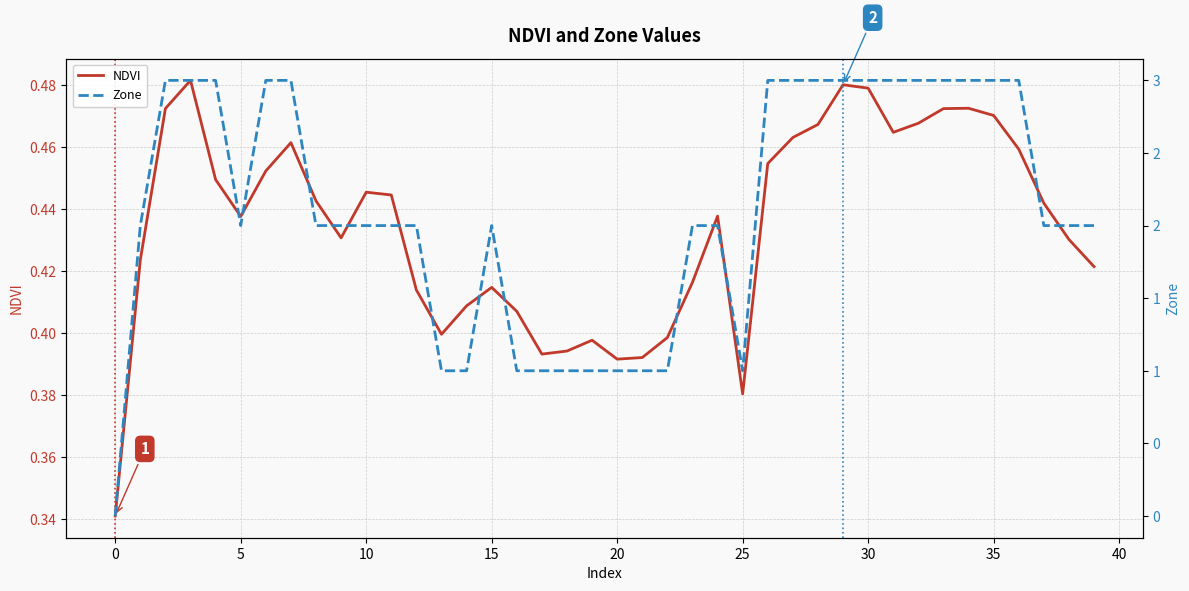

True or false: Zone has more than 0 points higher than both neighbors.

True